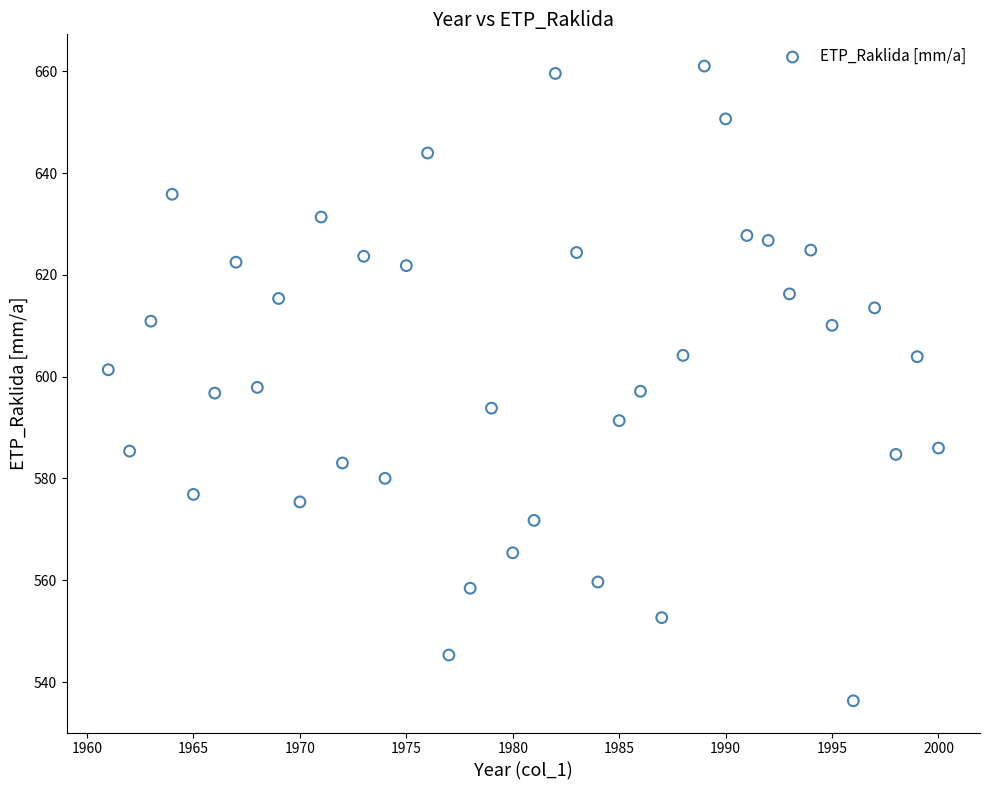

What is the range of Y values (max minus min)?

124.7